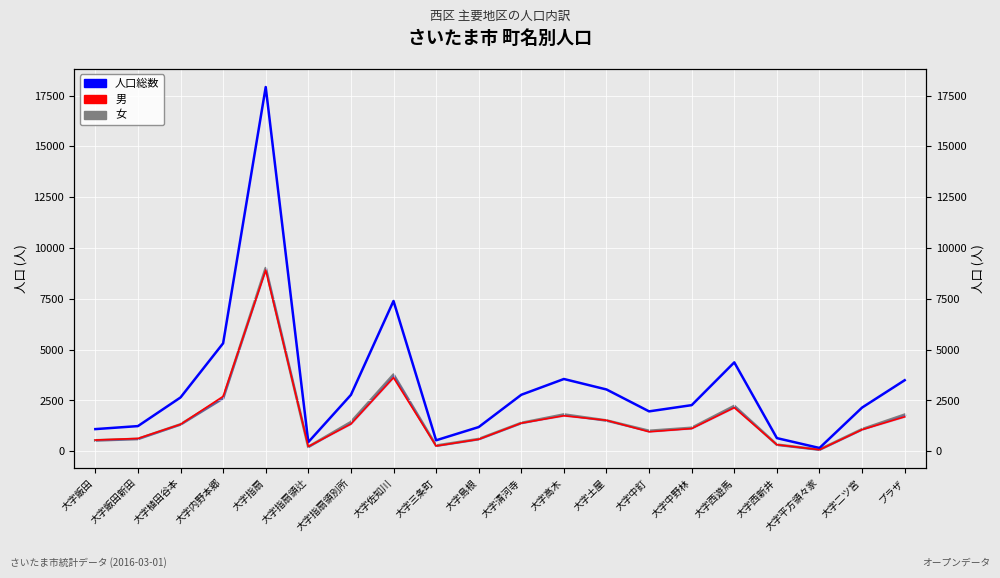

Reading left to right, extract all data points from this chart.

人口総数: 1092	1240	2649	5314	17920	452	2775	7395	542	1193	2781	3557	3042	1965	2271	4375	649	163	2151	3497
男: 555	632	1326	2702	8911	234	1340	3623	263	591	1388	1747	1527	960	1118	2145	325	79	1066	1696
女: 537	608	1323	2612	9009	218	1435	3772	279	602	1393	1810	1515	1005	1153	2230	324	84	1085	1801